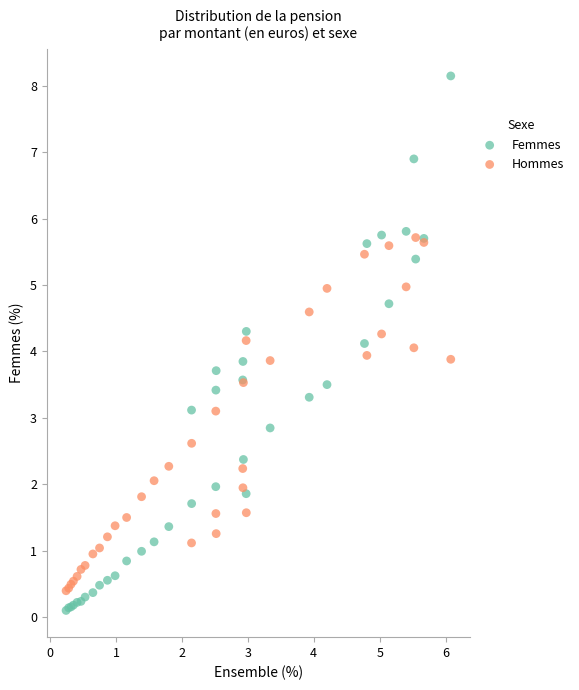

Which series reaches the maximum Y coordinate?

Femmes